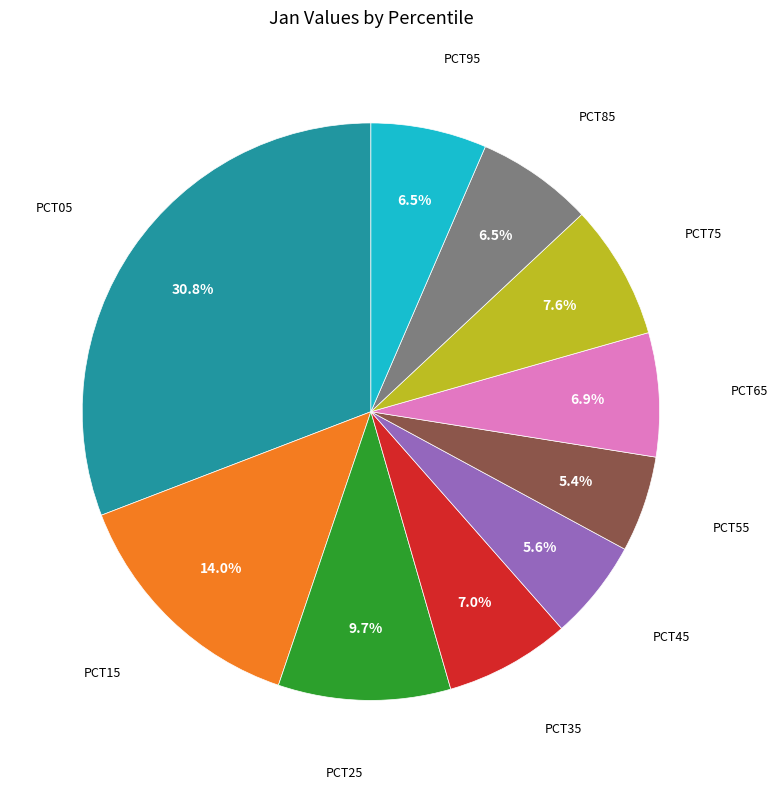

Is there any slice that represents more than half of the pie?

No